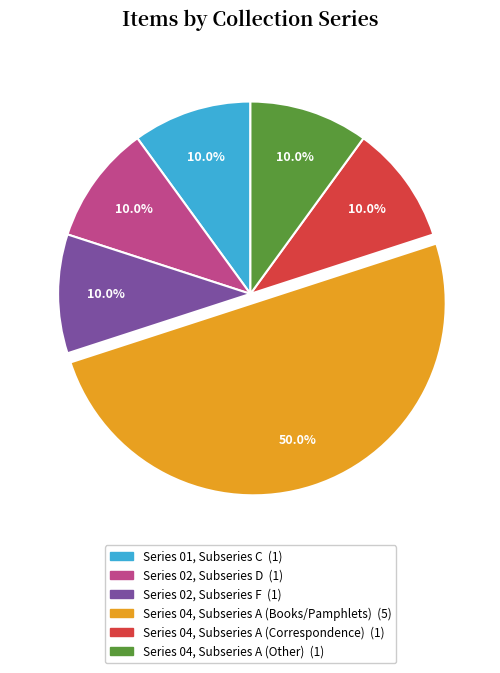

Is the sum of Series 02, Subseries D and Series 04, Subseries A (Books/Pamphlets) greater than half?

Yes